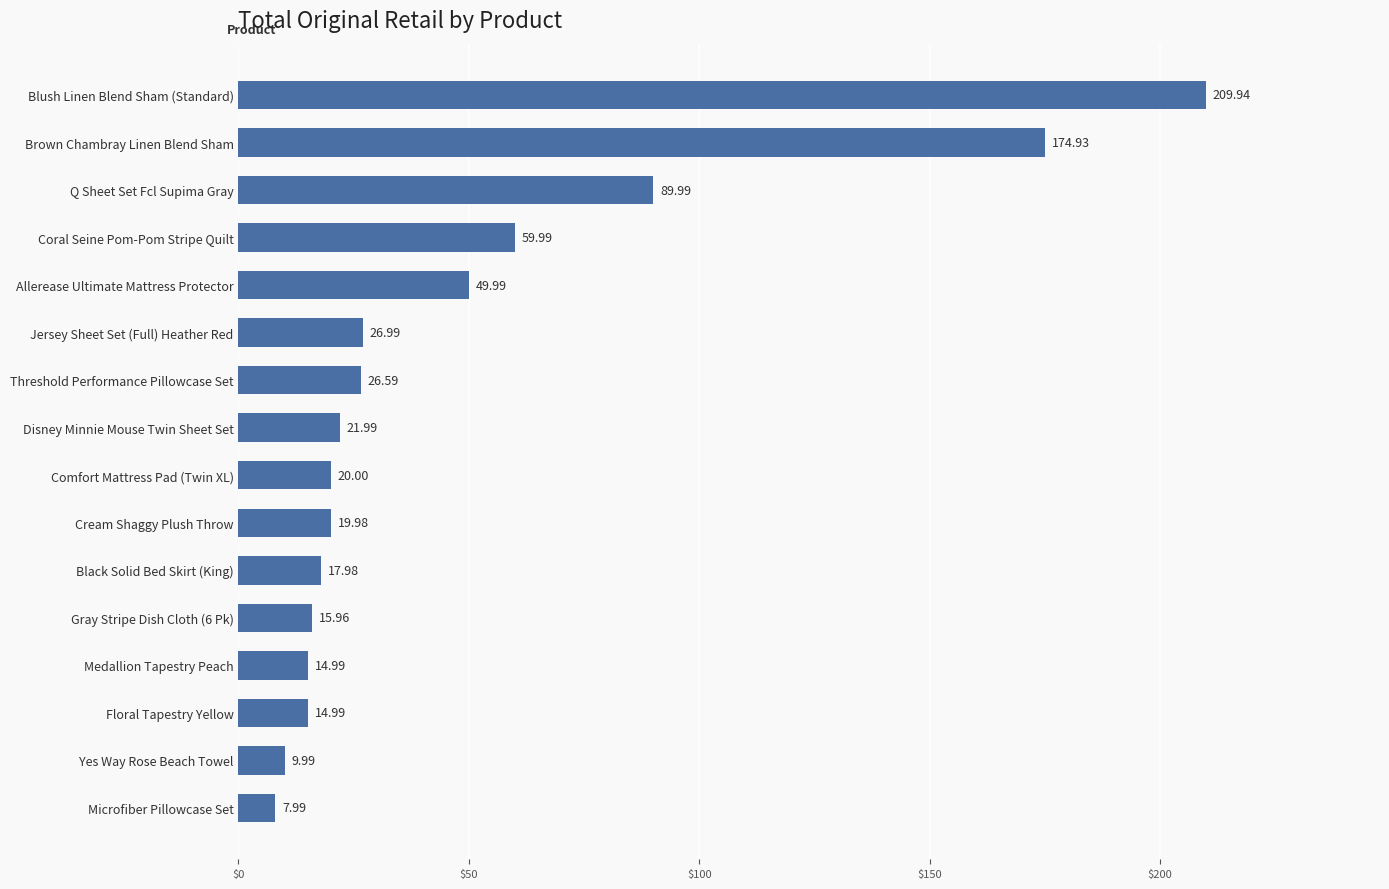

What is the sum of all values?

782.3